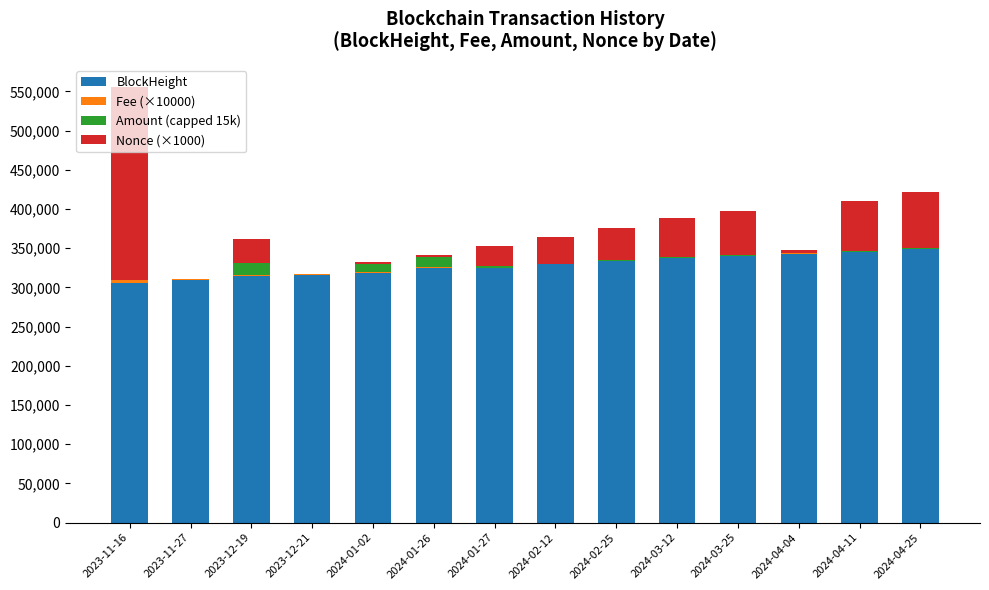

What is the sum of all BlockHeight values?

4590953.0